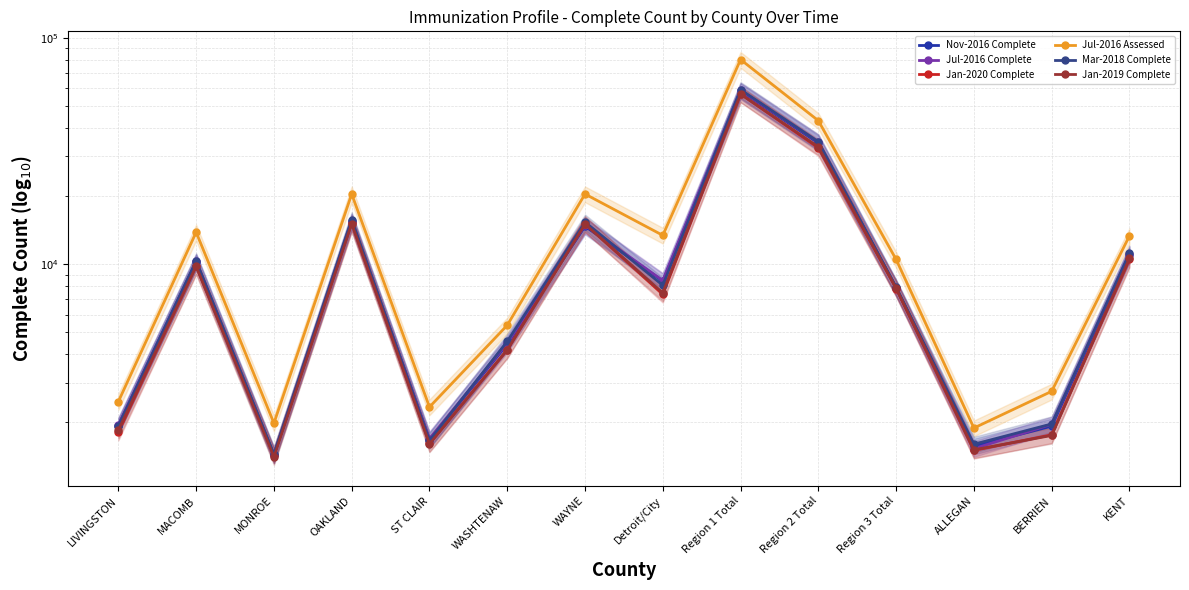

How many data points does each series have?

14